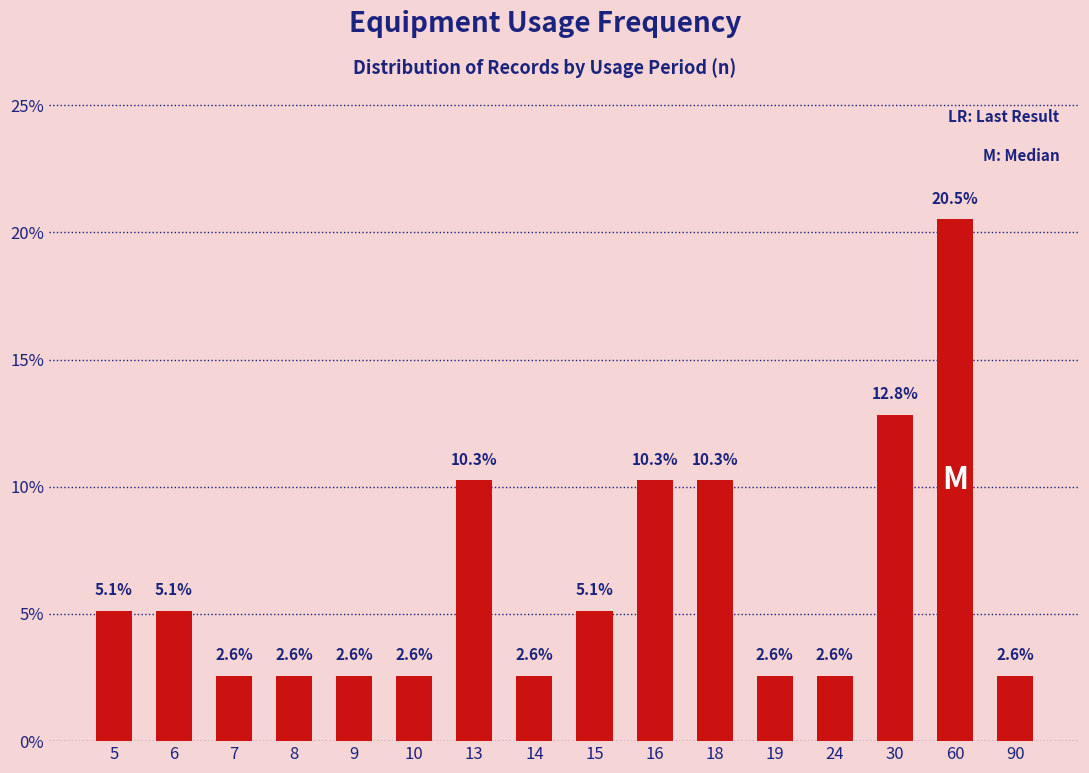

How many values exceed 5?

8